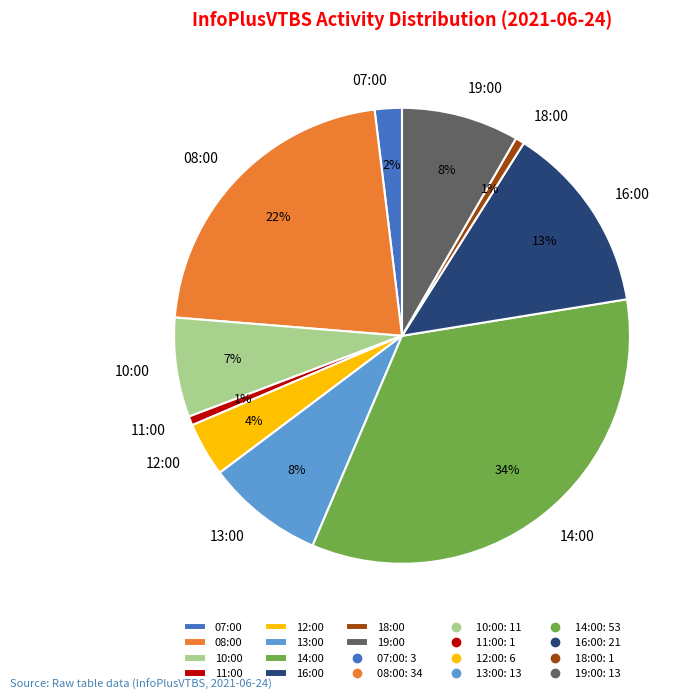

What is the largest slice in the pie chart?

14:00